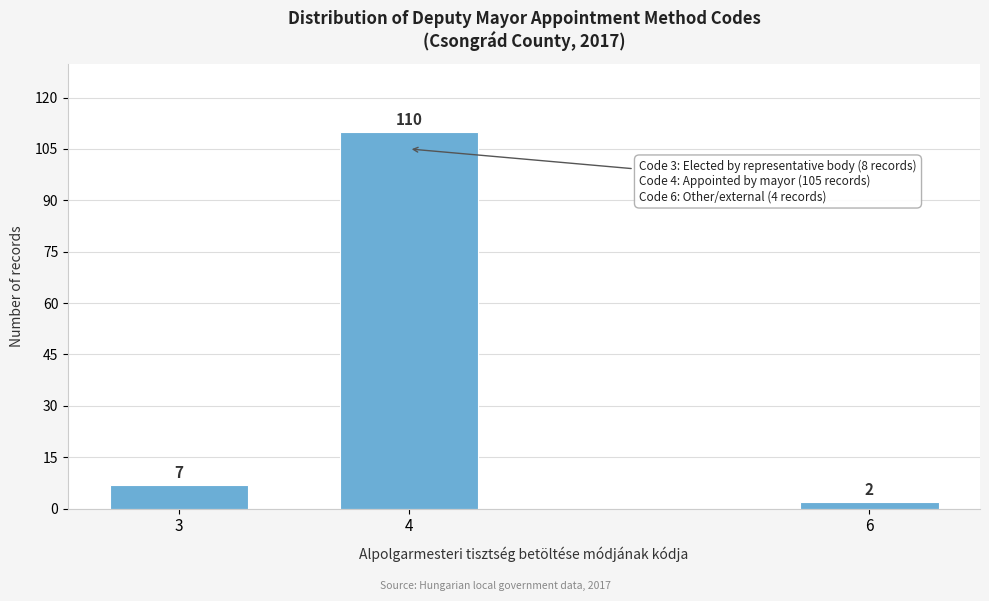

Reading right to left, extract all data points from this chart.

2	110	7